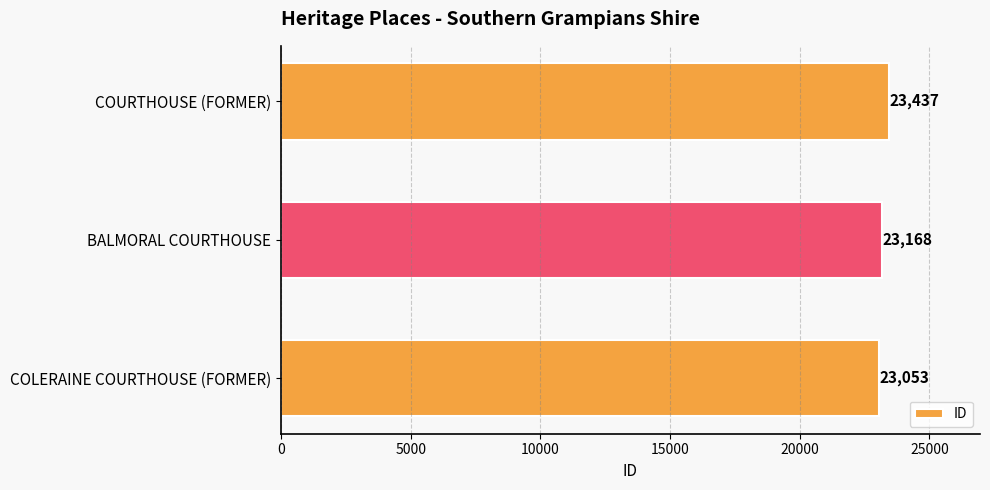

Approximately how many times larger is the value at COLERAINE COURTHOUSE (FORMER) compared to BALMORAL COURTHOUSE?

1.0